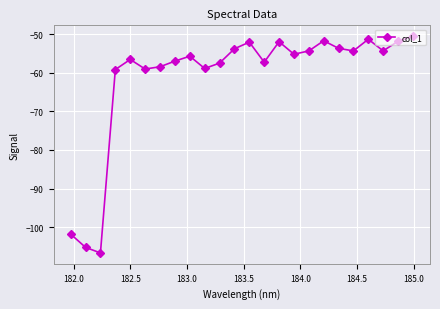

What is the smallest value displayed?

-106.6